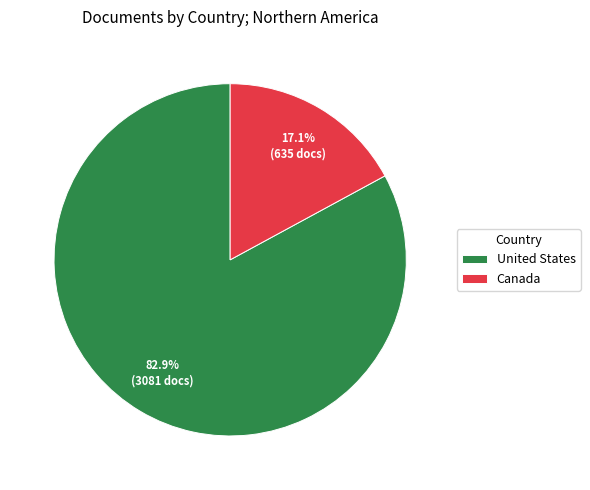

Rank the categories by value from highest to lowest.

United States, Canada